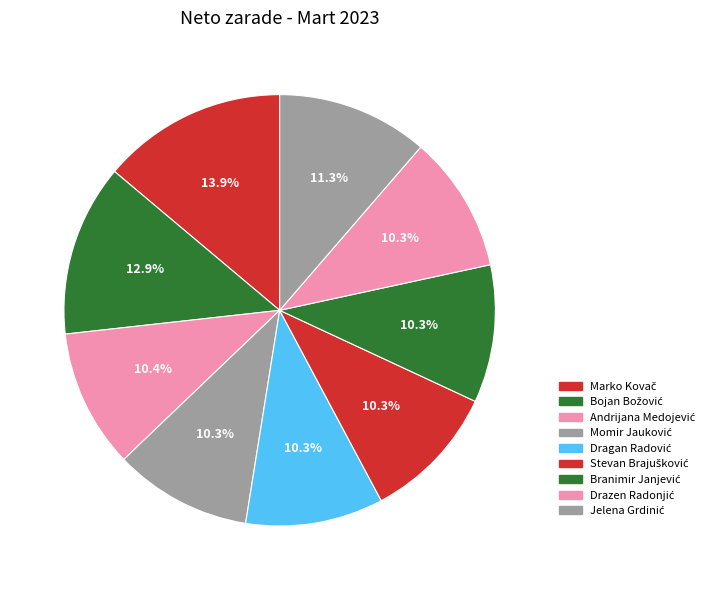

How many segments does this pie chart have?

9